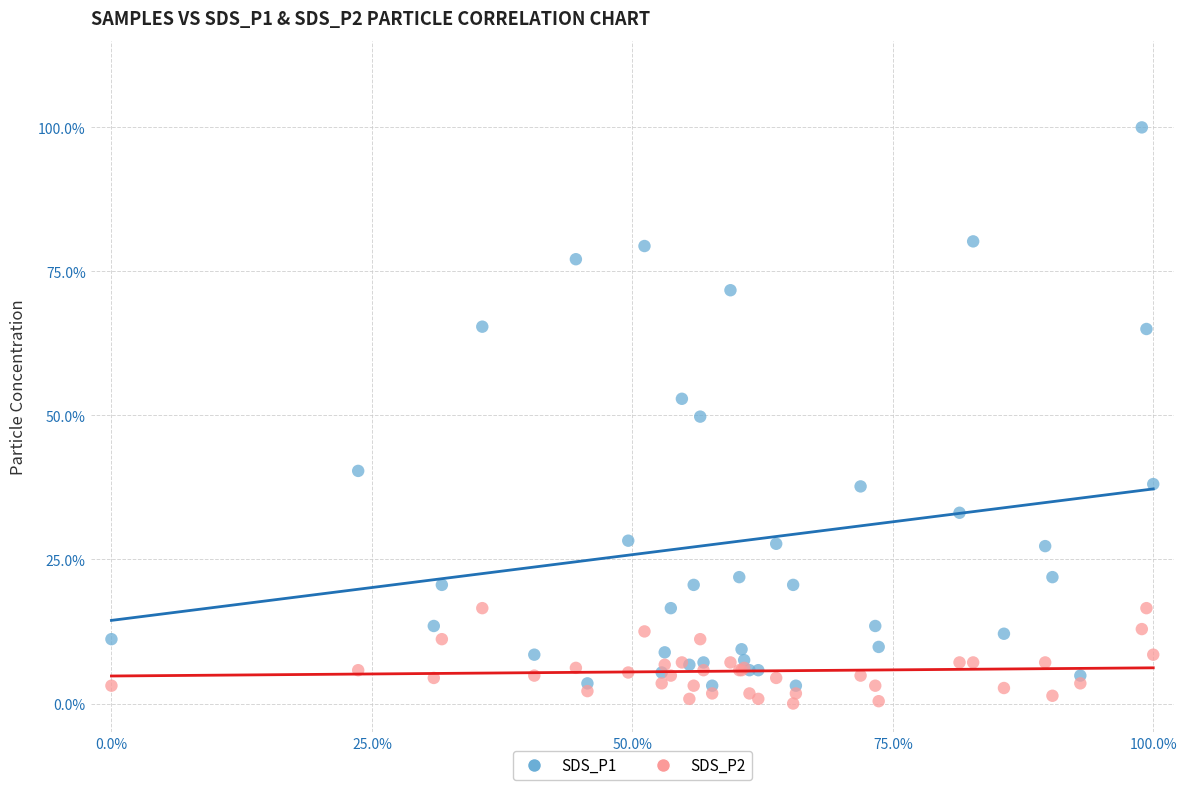

Which series reaches the maximum Y coordinate?

SDS_P1